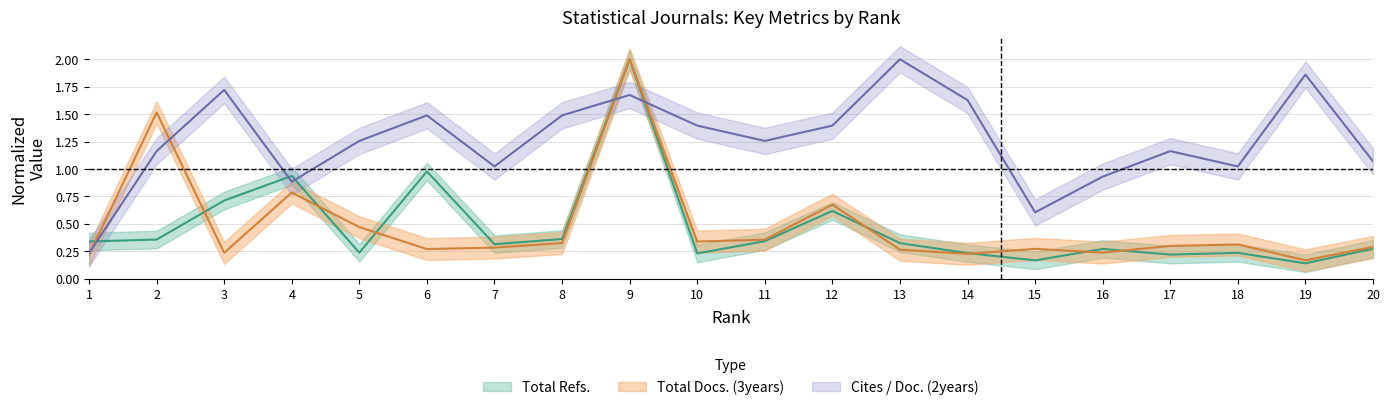

Reading left to right, what are all the values shown in this chart?

Total Refs.: 1=0.3	2=0.4	3=0.7	4=0.9	5=0.2	6=1.0	7=0.3	8=0.4	9=2.0	10=0.2	11=0.3	12=0.6	13=0.3	14=0.2	15=0.2	16=0.3	17=0.2	18=0.2	19=0.1	20=0.3
Total Docs. (3years): 1=0.2	2=1.5	3=0.2	4=0.8	5=0.5	6=0.3	7=0.3	8=0.3	9=2.0	10=0.3	11=0.4	12=0.7	13=0.3	14=0.2	15=0.3	16=0.2	17=0.3	18=0.3	19=0.2	20=0.3
Cites / Doc. (2years): 1=0.2	2=1.2	3=1.7	4=0.9	5=1.3	6=1.5	7=1.0	8=1.5	9=1.7	10=1.4	11=1.3	12=1.4	13=2.0	14=1.6	15=0.6	16=0.9	17=1.2	18=1.0	19=1.9	20=1.1